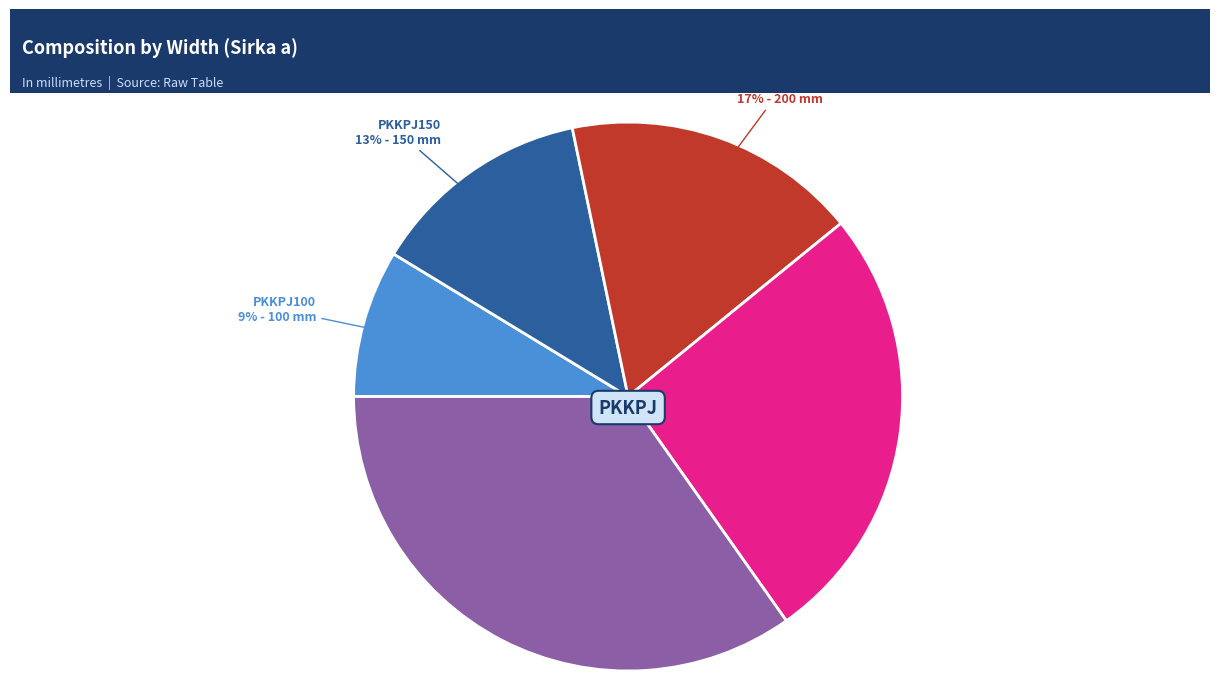

Does any single category account for the majority?

No